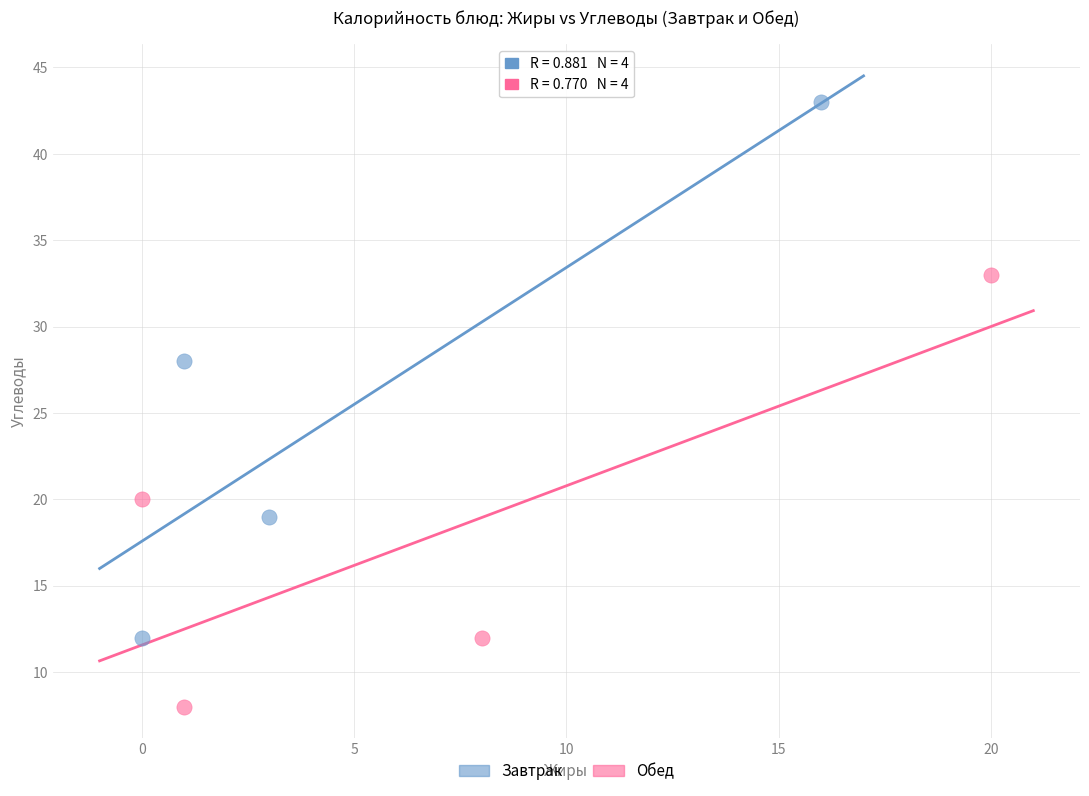

Which series has the widest spread of Y values?

Завтрак